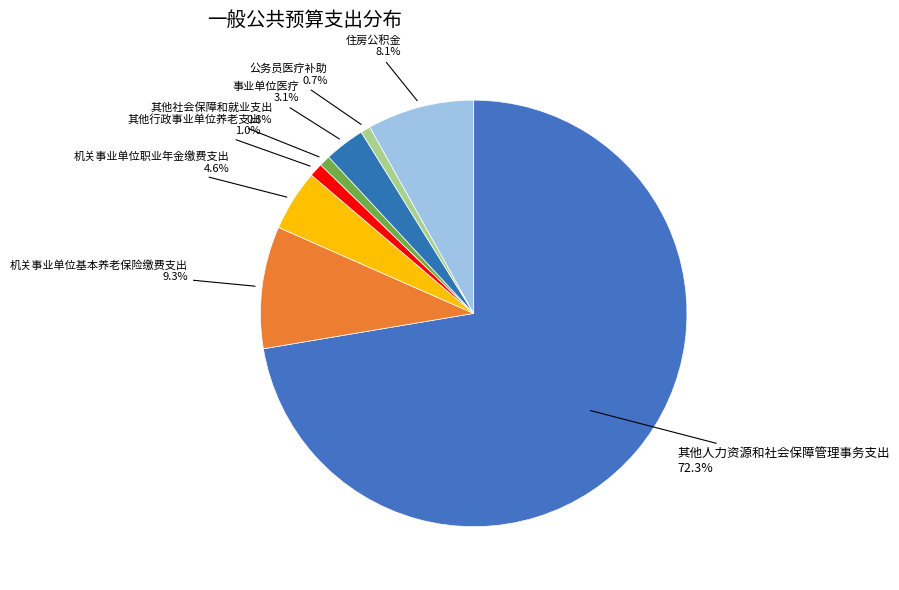

Does any single category account for the majority?

Yes